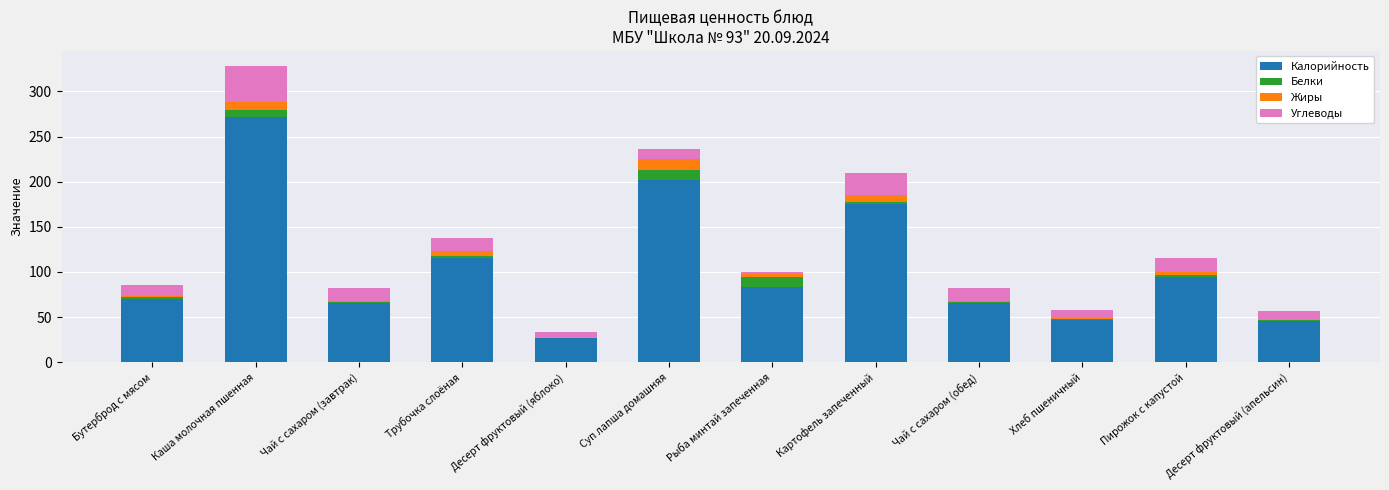

Are the bars horizontal?

No